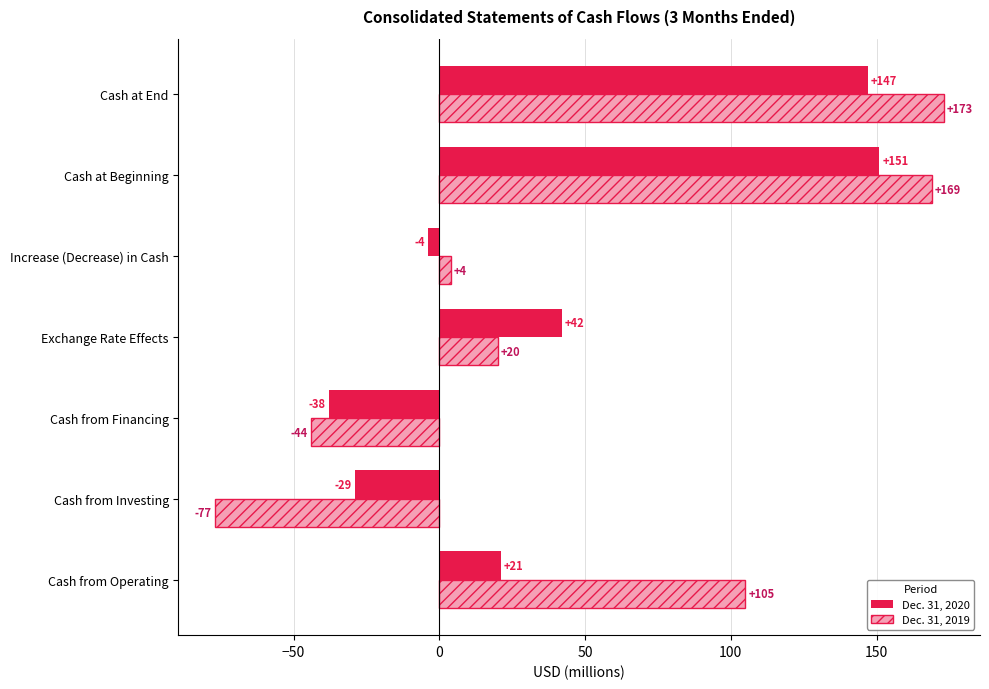

What is the smallest value displayed?

-77